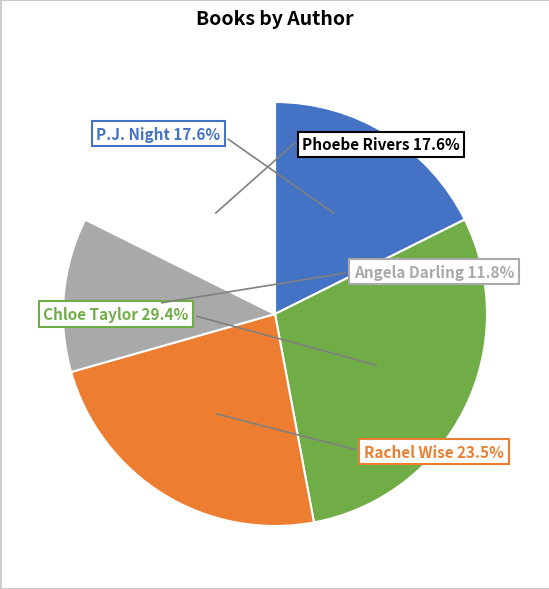

Is there any slice that represents more than half of the pie?

No